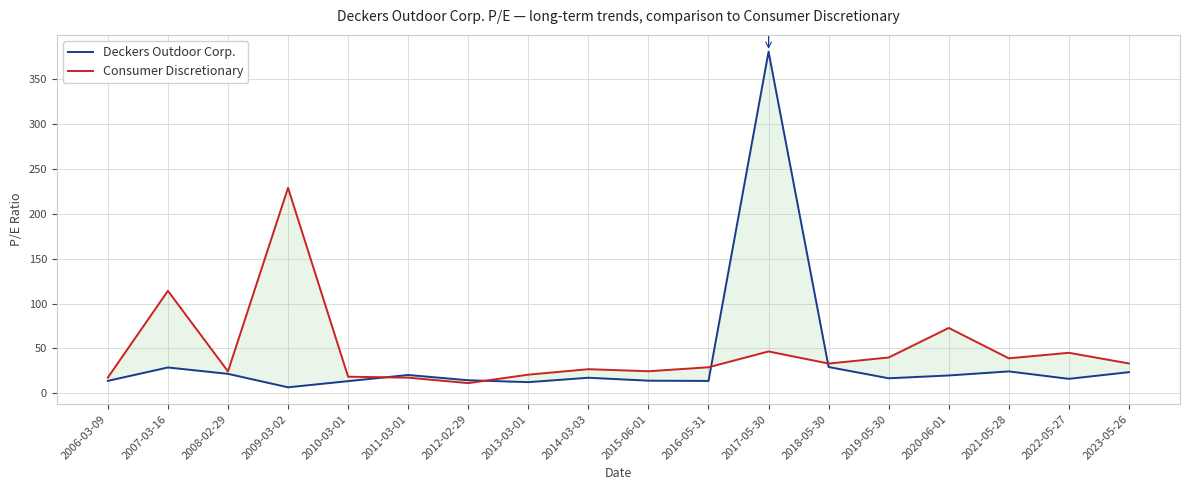

What is the minimum value for Consumer Discretionary?

11.3